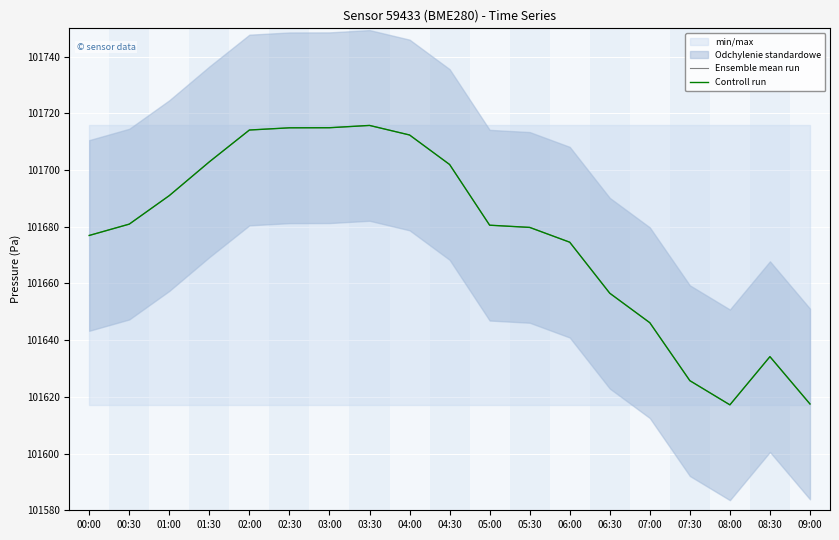

Which series has the largest range (max minus min)?

Ensemble mean run